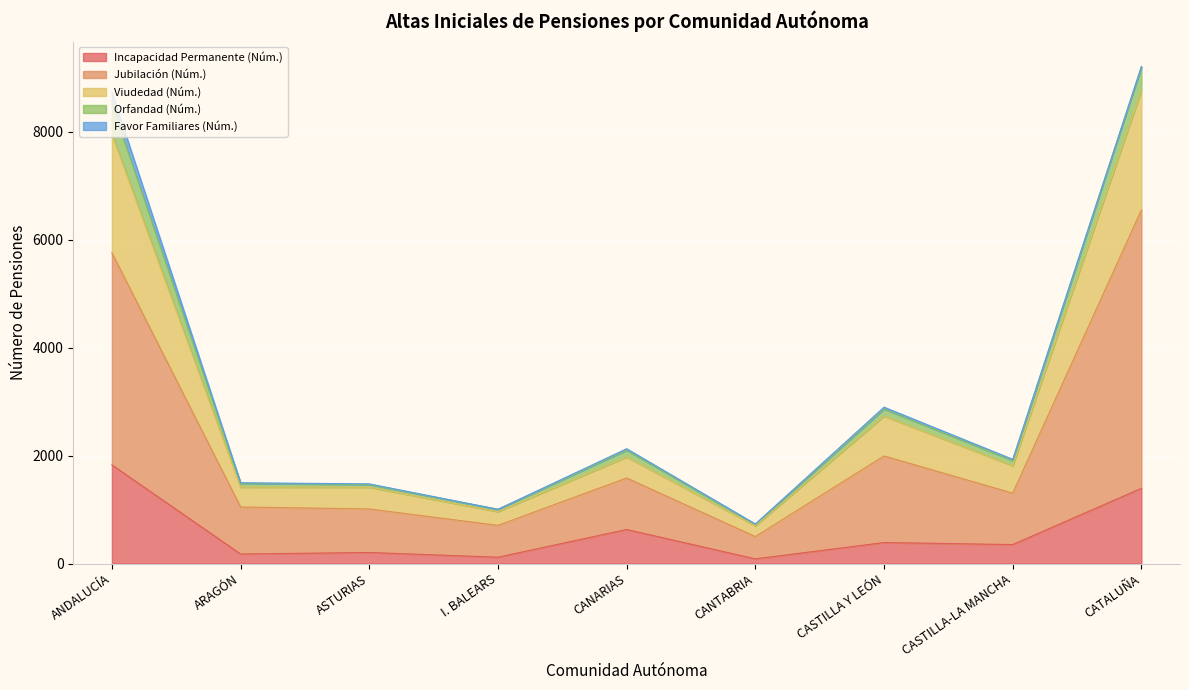

What is the maximum value for Incapacidad Permanente (Núm.)?

1827